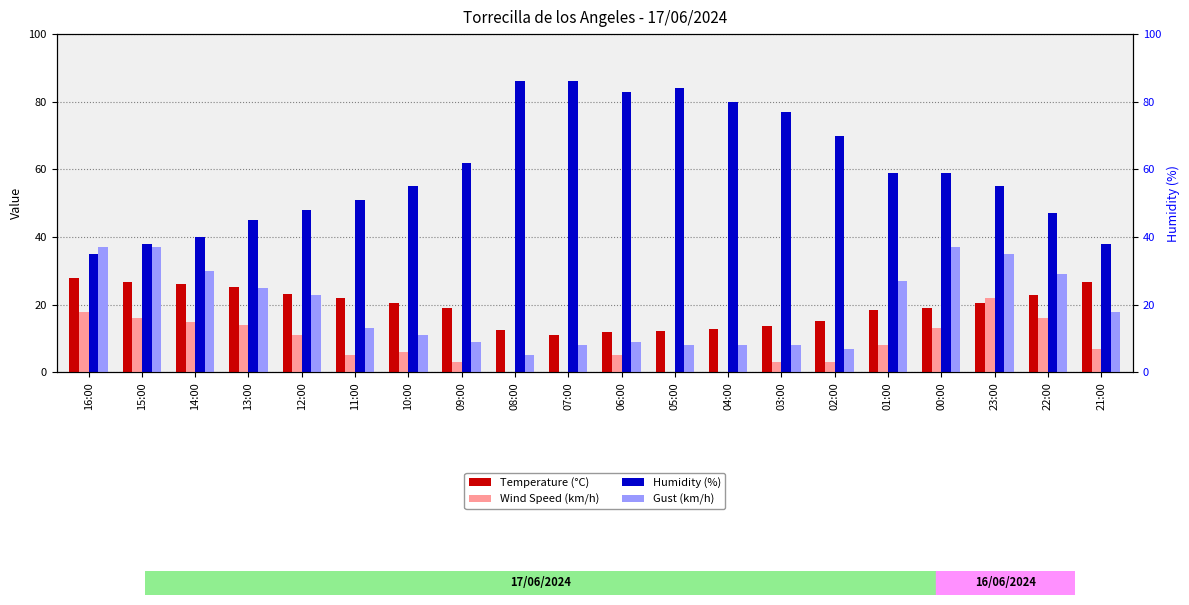

At how many categories does at least one series exceed 33?

20